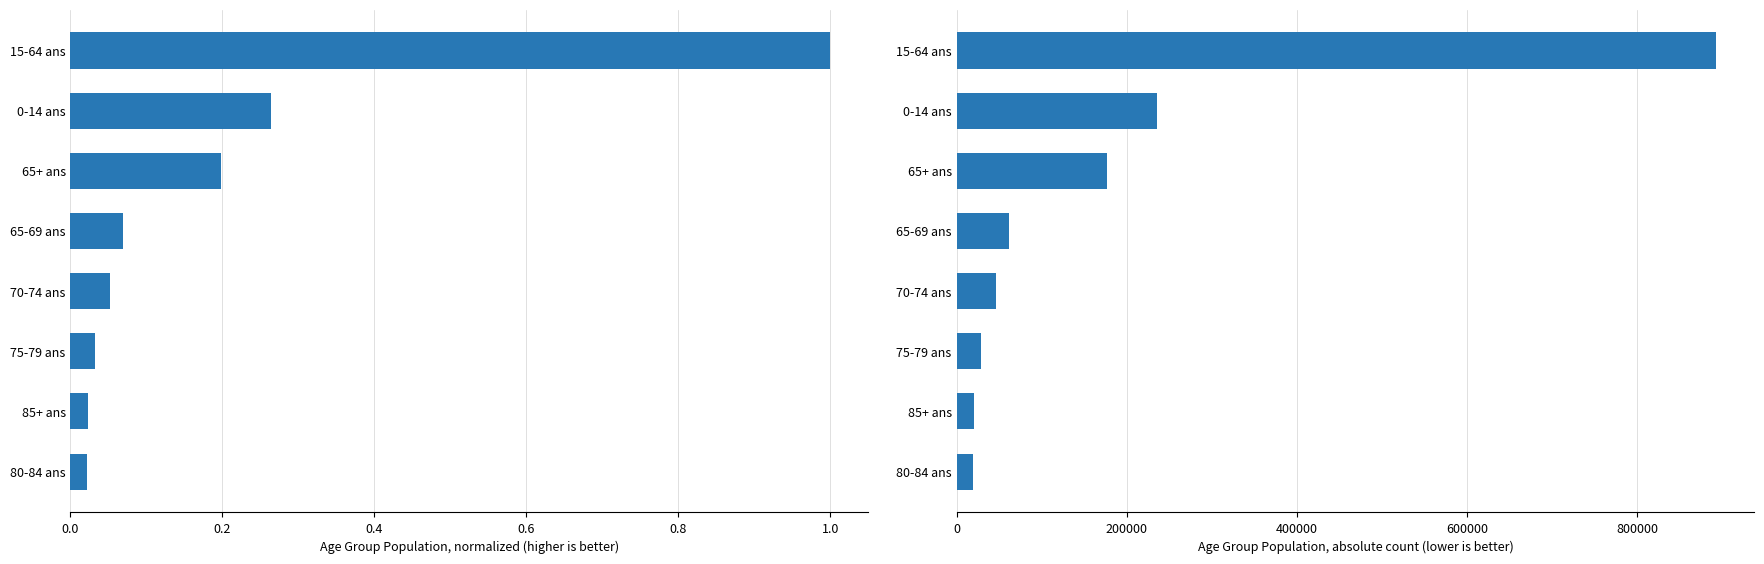

True or false: Absolute count has a value of 235855.0 at 0-14 ans.

True